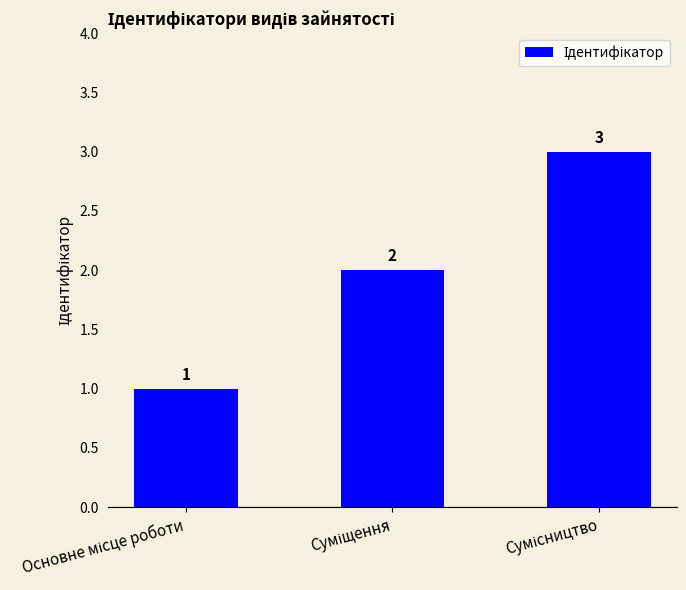

What is the maximum value shown in the chart?

3